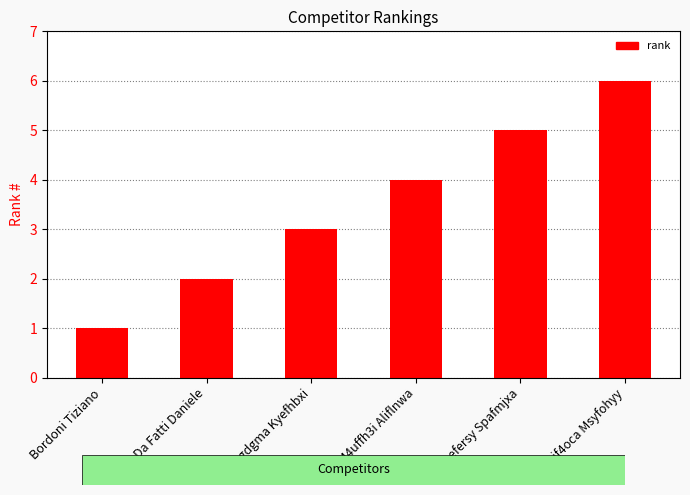

Is it true that the value at Vqif4oca Msyfohyy is 6?

True